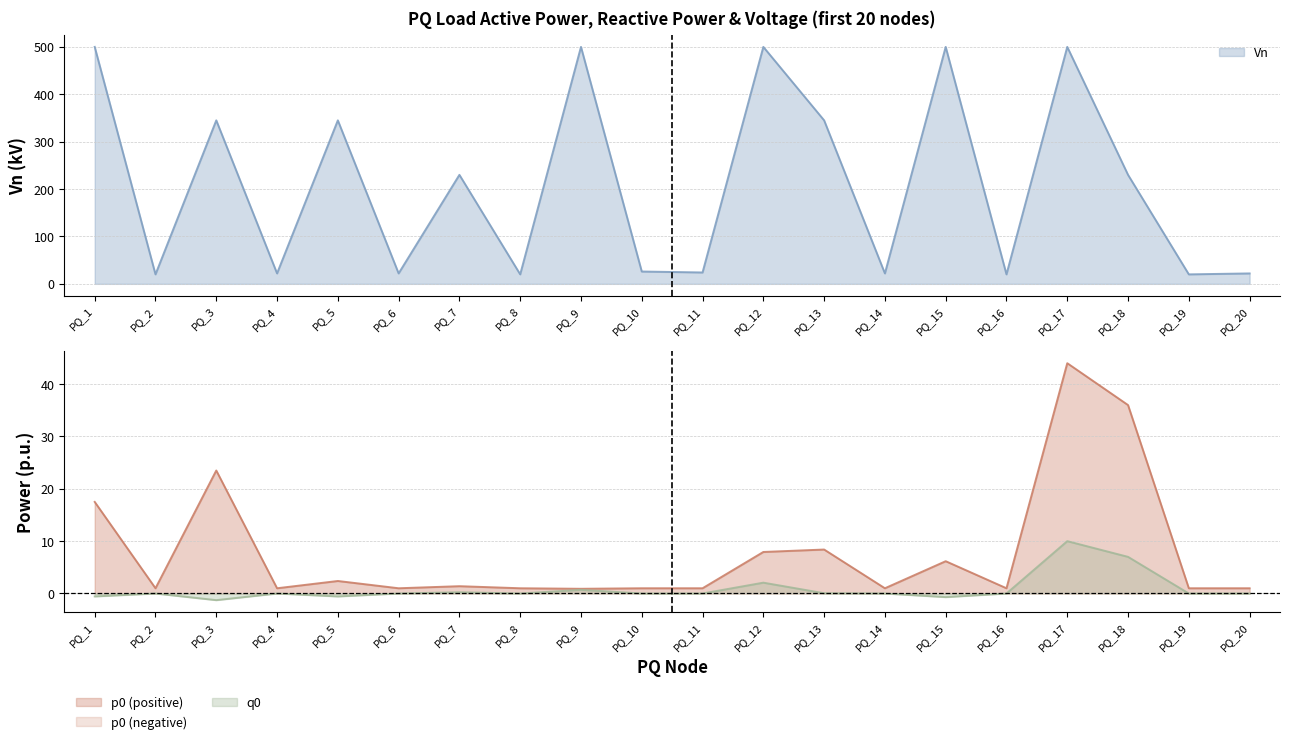

The p0 series shows 44.0 at PQ_17. True or false?

True